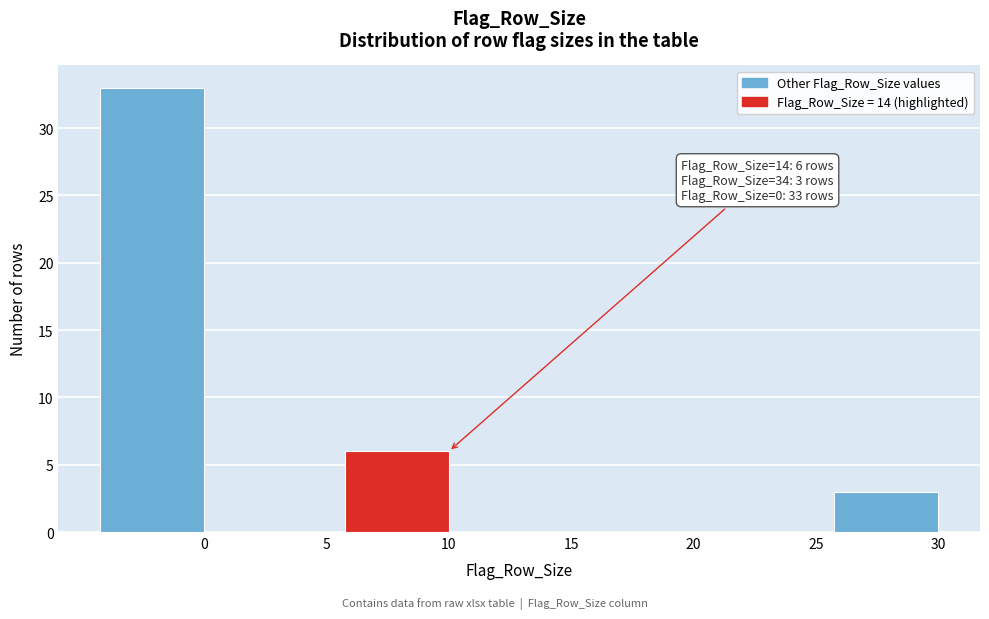

Reading left to right, what are all the values shown in this chart?

0=33	5=0	10=6	15=0	20=0	25=0	30=3